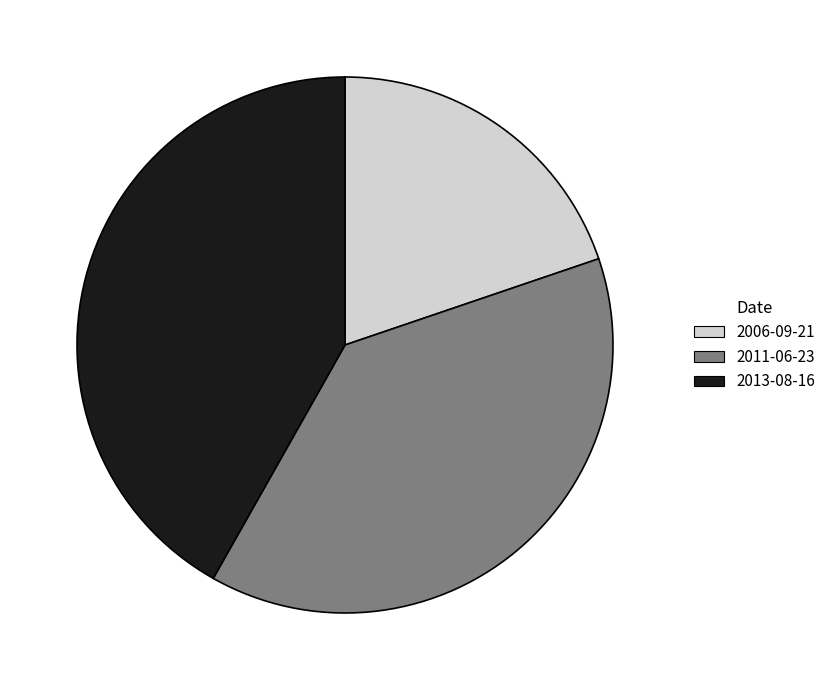

How many segments does this pie chart have?

3